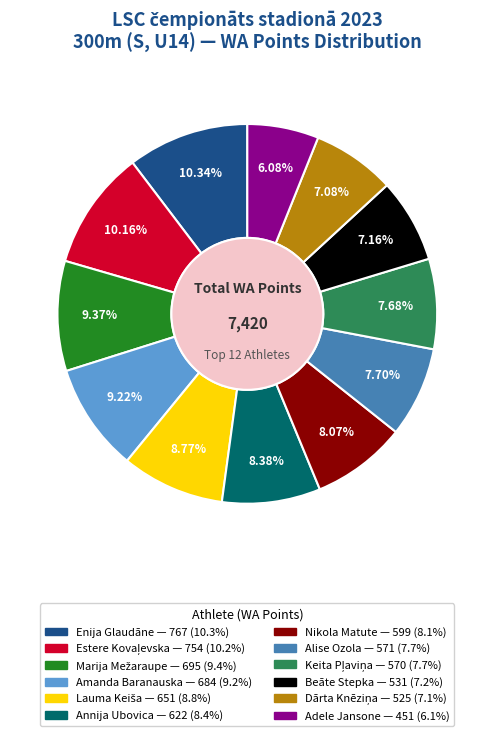

Does Beāte Stepka represent more than half of the total?

No